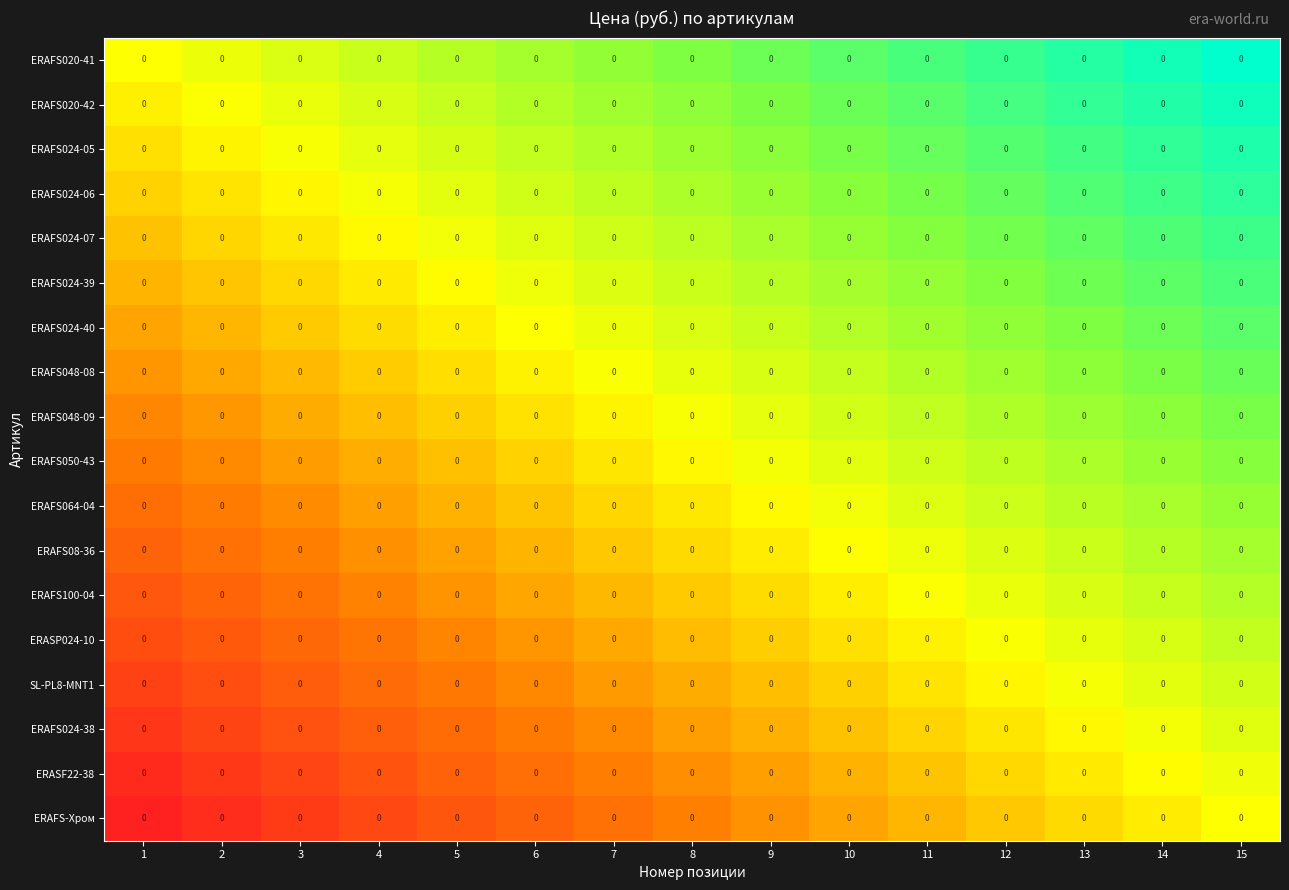

Count the number of data series in this chart.

18